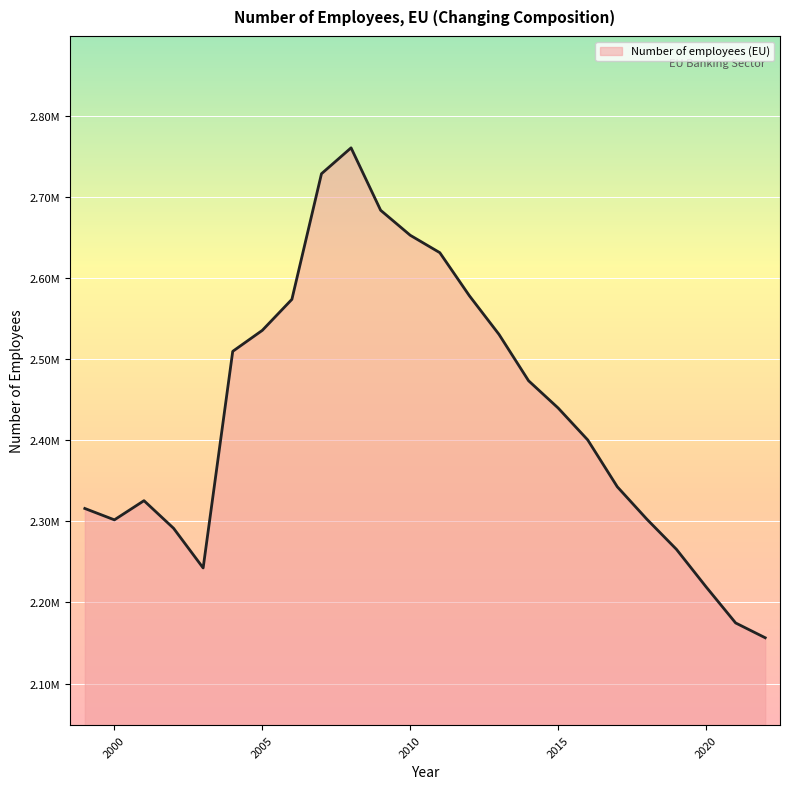

Reading right to left, transcribe all the data shown in this chart.

2156453.7	2174728.9	2219290.5	2265529.0	2302684.0	2342695.0	2400529.0	2439899.0	2473543.0	2530776.0	2578373.0	2631541.0	2653023.0	2683852.0	2760867.0	2728912.0	2573963.0	2535705.0	2509803.0	2242573.0	2291528.0	2325570.0	2301923.0	2315951.0